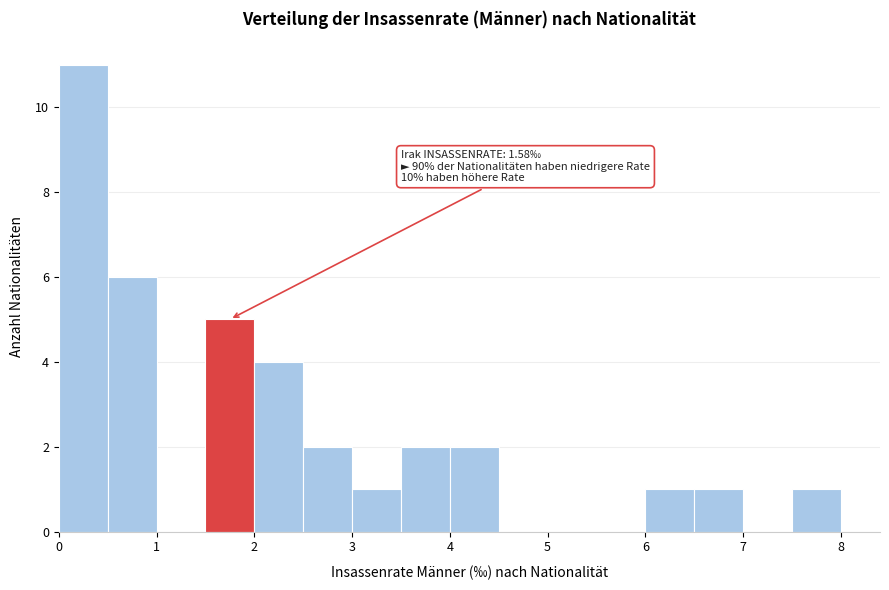

Over which range of the x-axis is the bar tallest?

0.0 to 0.5